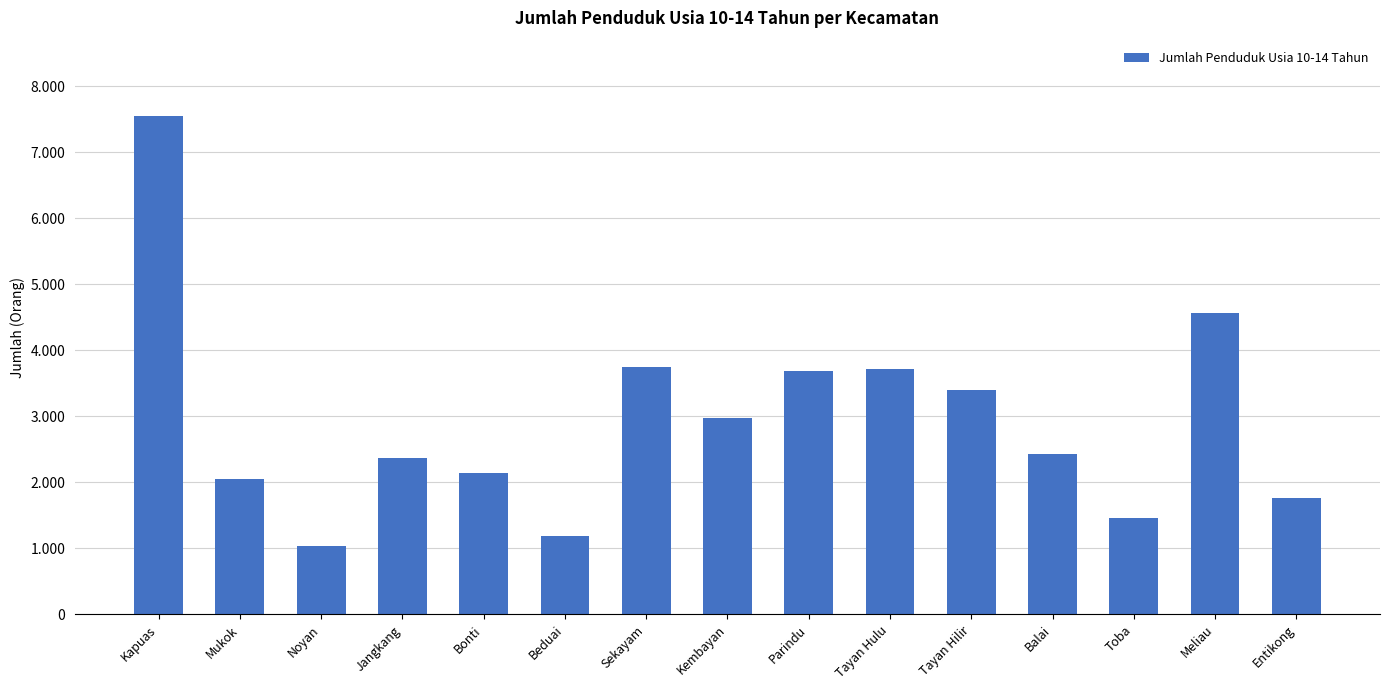

The value at Kembayan is 2982. True or false?

True